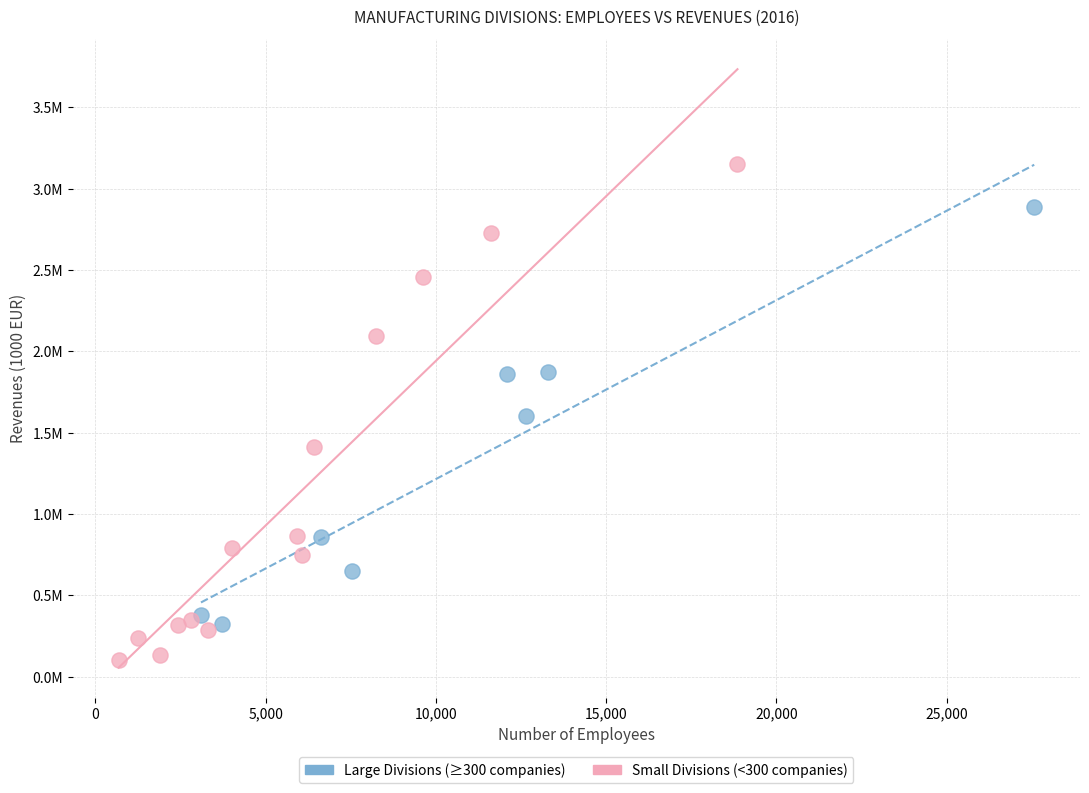

What are all the series names shown in the legend?

Large Divisions (≥300 companies), Small Divisions (<300 companies)